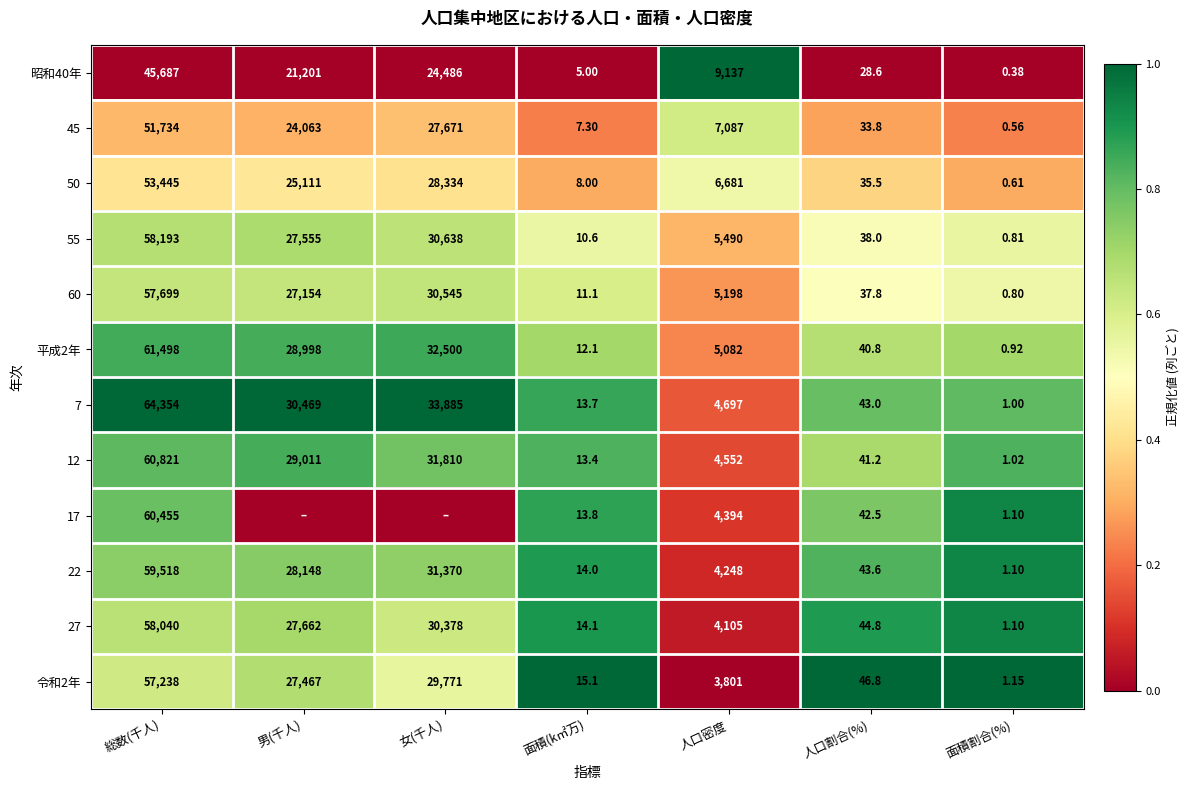

At which label does 27 reach its minimum?

面積割合(%)